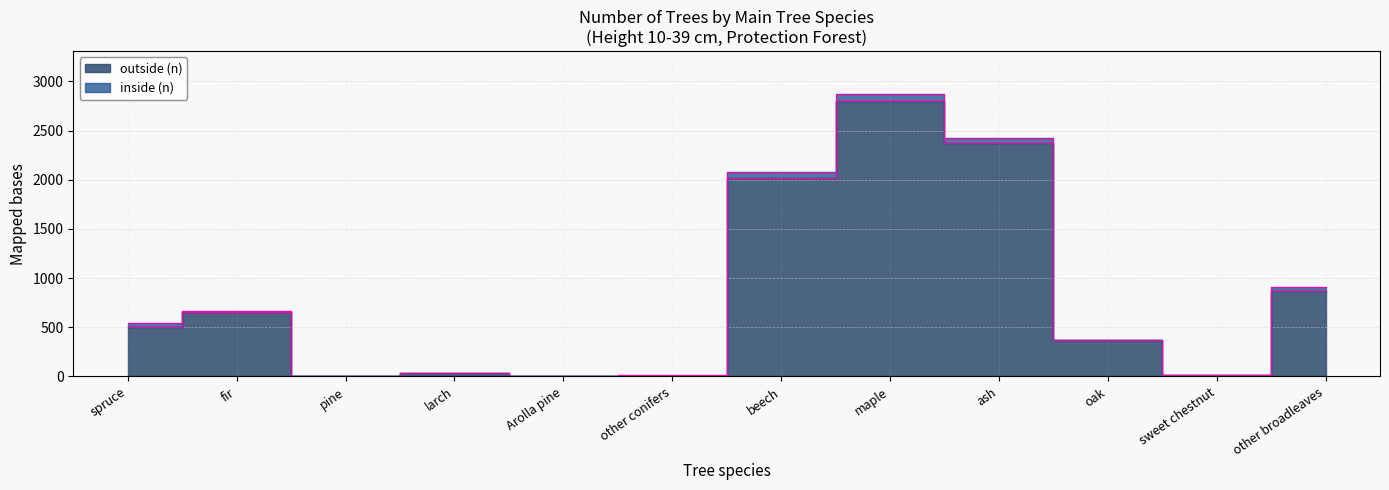

Reading left to right, transcribe all the data shown in this chart.

spruce=506	fir=653	pine=8	larch=38	Arolla pine=10	other conifers=10	beech=2022	maple=2803	ash=2377	oak=374	sweet chestnut=12	other broadleaves=868